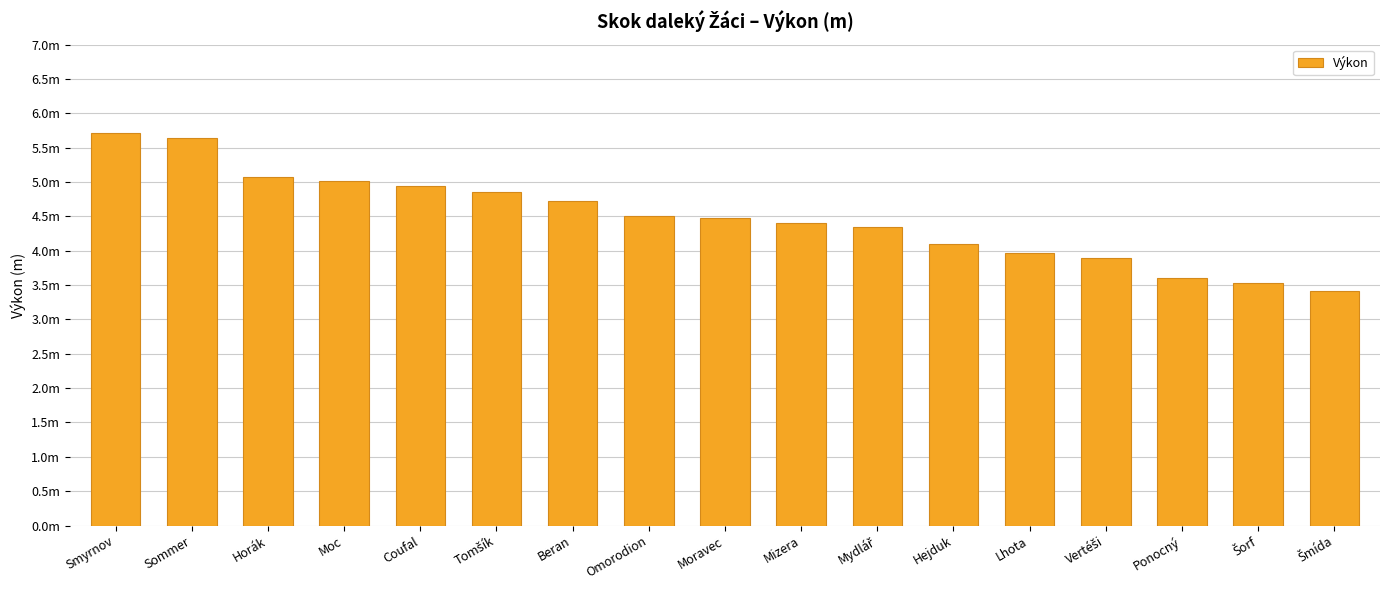

What is the change in value from Moc to Hejduk?

-0.9